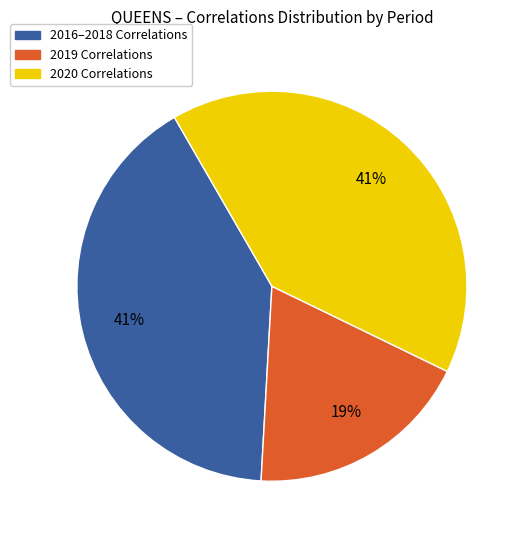

Is there any slice that represents more than half of the pie?

No